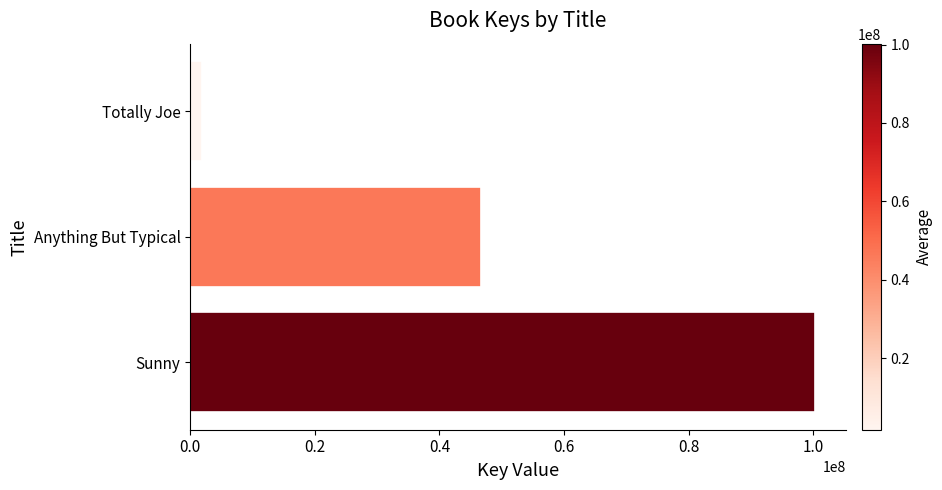

List the labels in order of value, largest first.

Sunny, Anything But Typical, Totally Joe